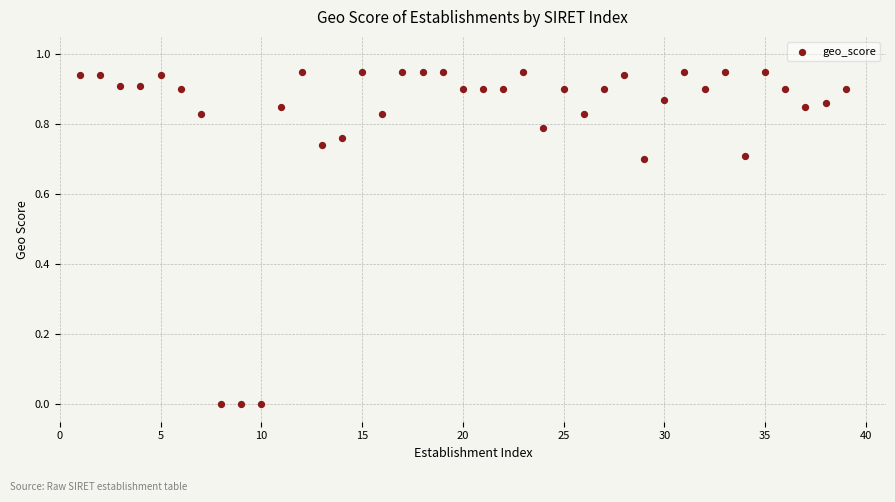

What is the range of X values (max minus min)?

38.0